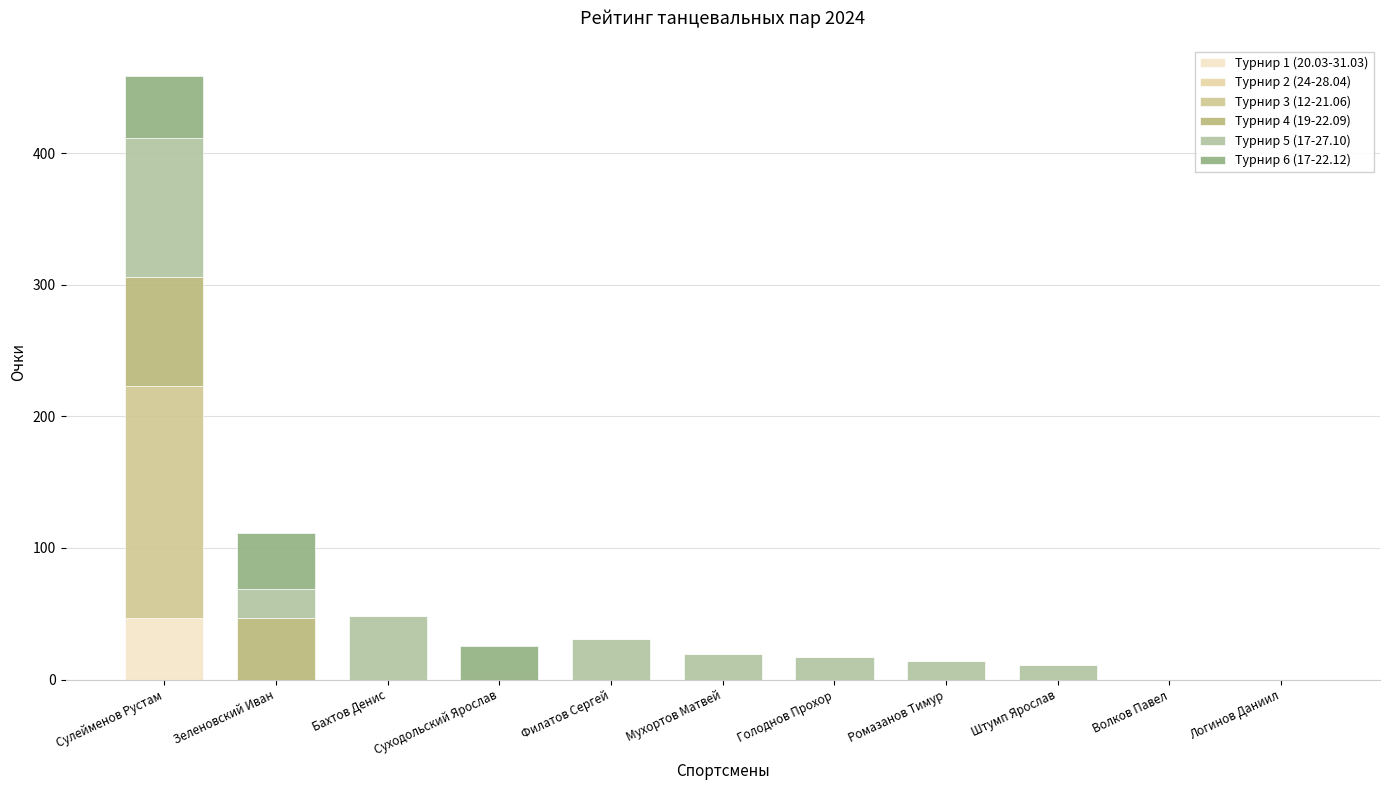

How many values in the Турнир 1 (20.03-31.03) series exceed 0?

1